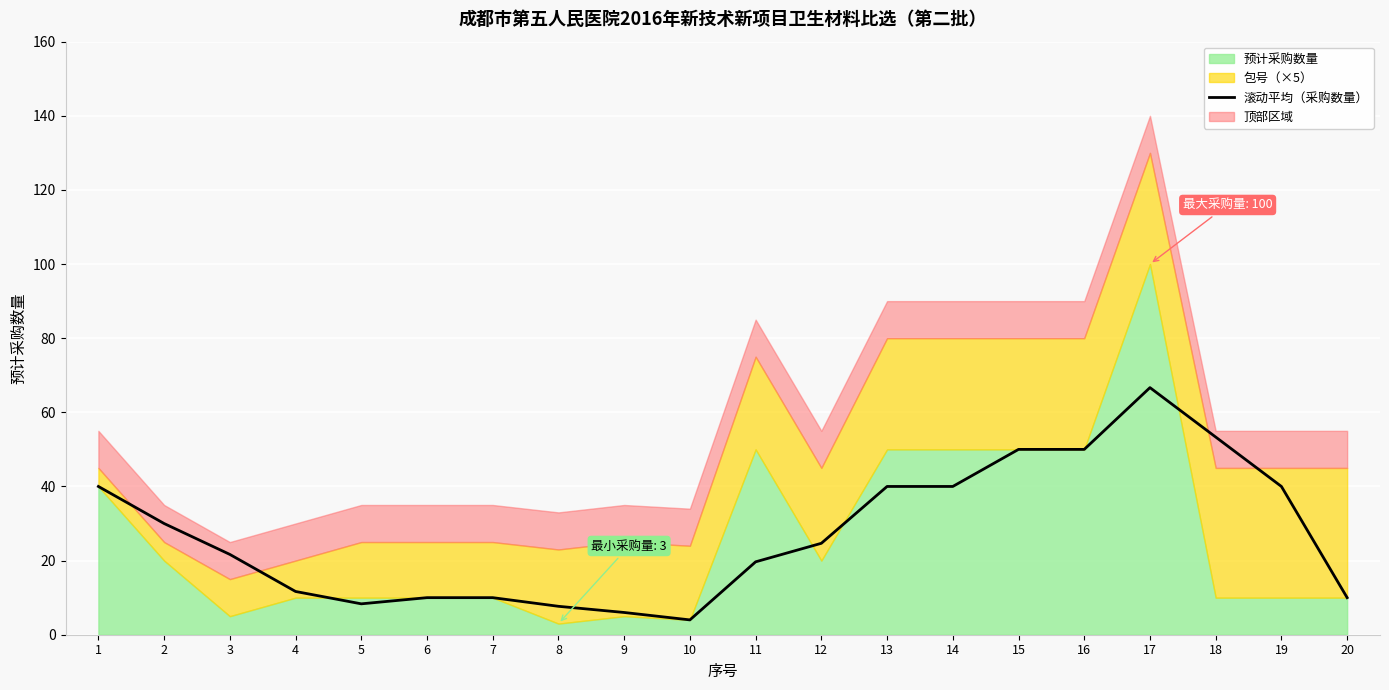

How many interior local peaks (higher than both neighbors) does the data have?

1